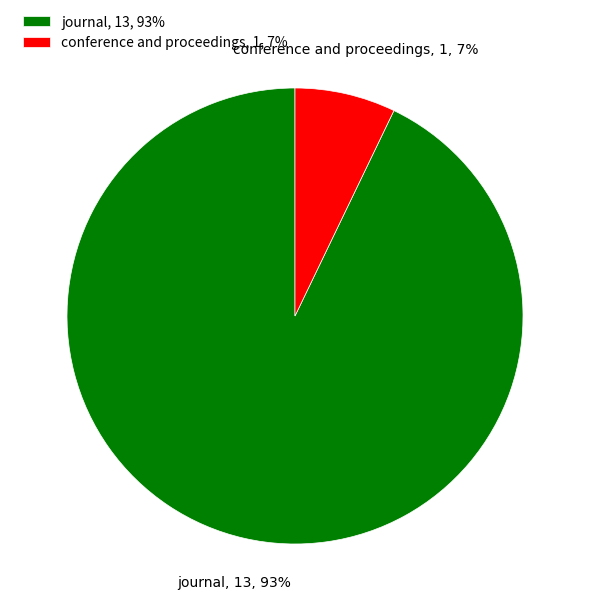

To the nearest percent, what is the difference between the largest and smallest slice percentages?

86%